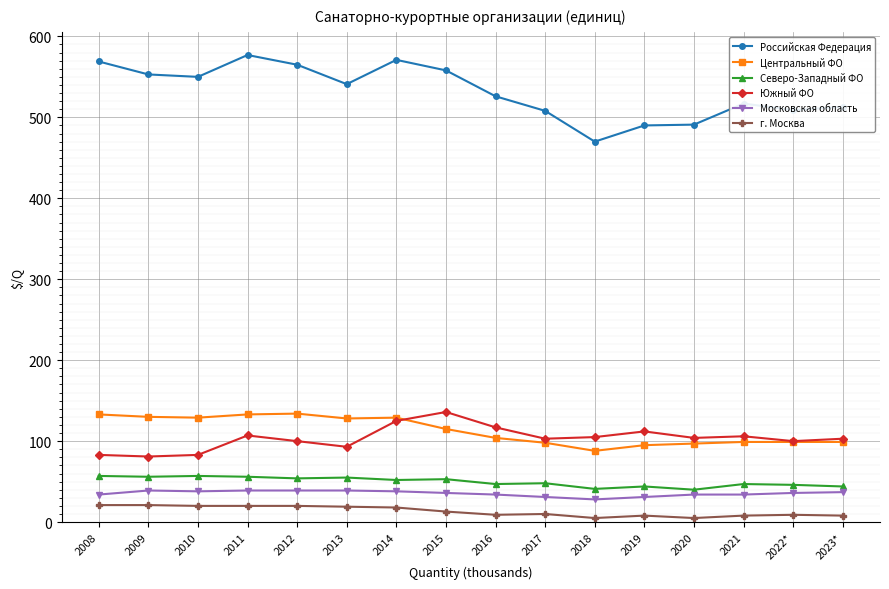

What is the difference between the highest and lowest values at 2013?

522